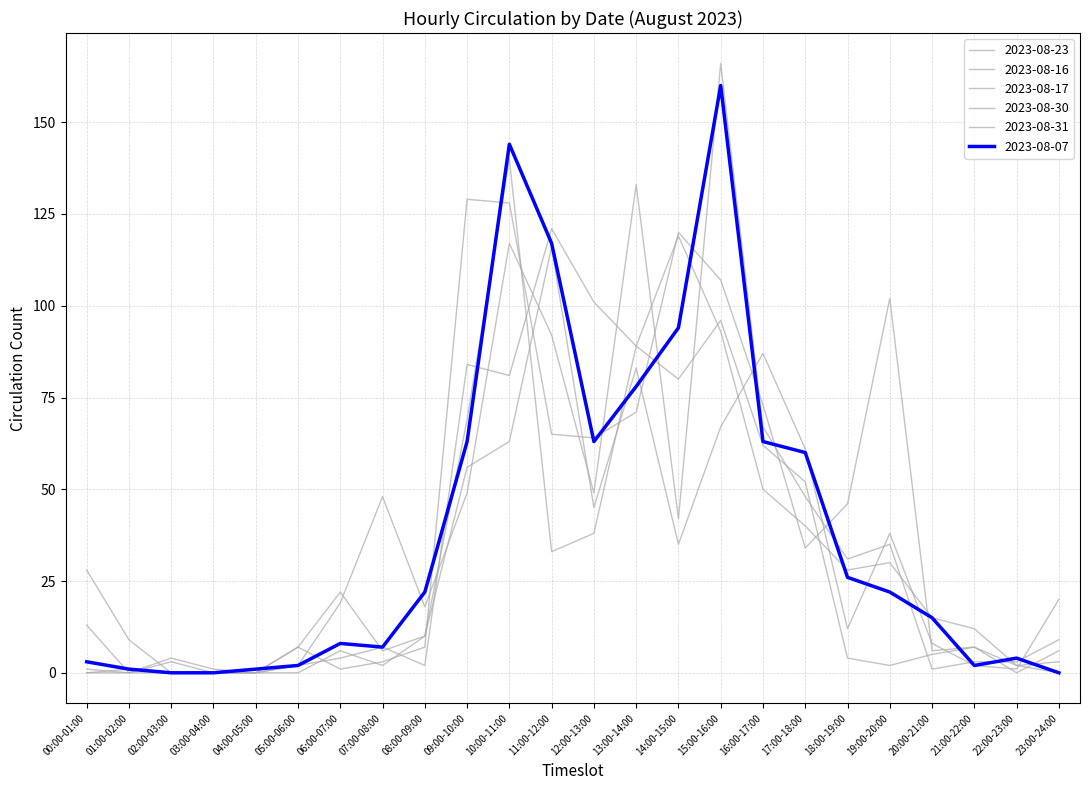

At which category is the sum across all series the highest?

15:00-16:00